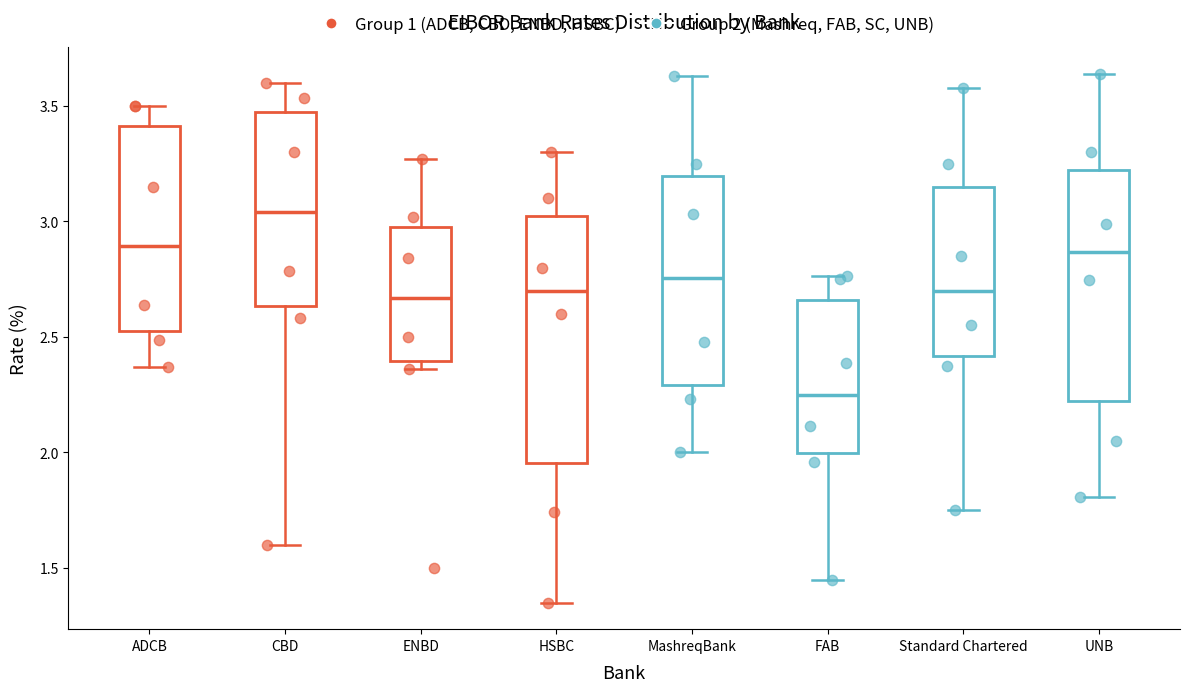

Where does the lower whisker of the box for CBD end on the y-axis? The values are not printed on the chart, so give them approximately, as read against the axis.

1.60